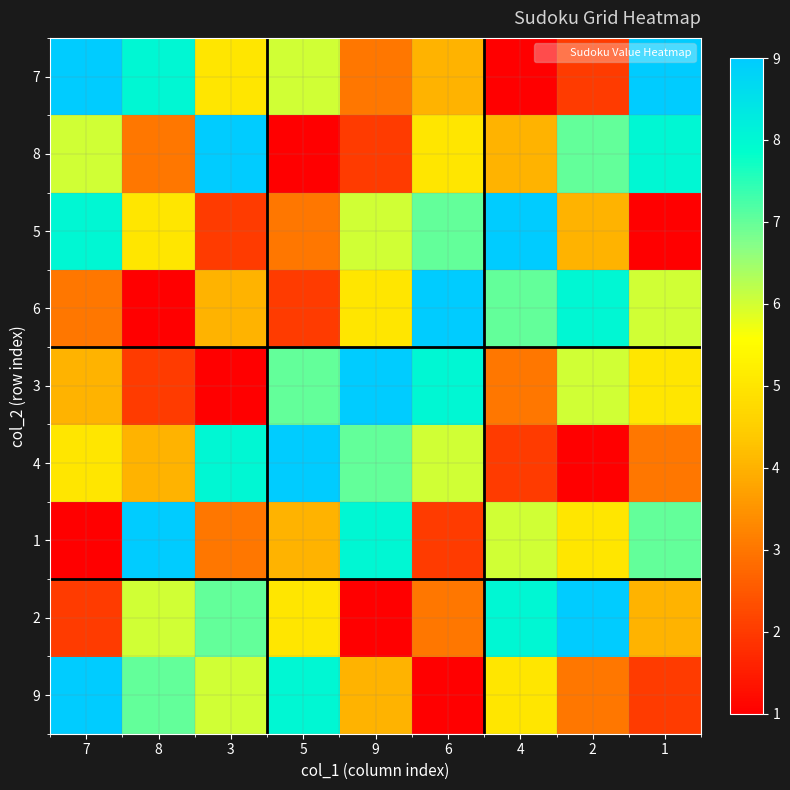

Which series changed the most between 7 and 8?

1